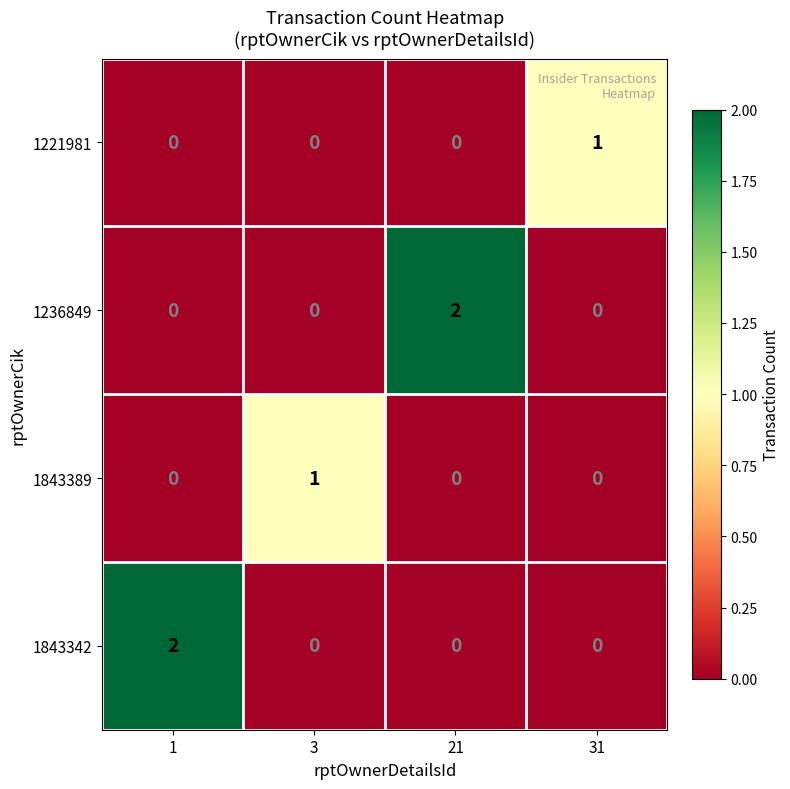

Which series changed the most between 3 and 21?

1236849